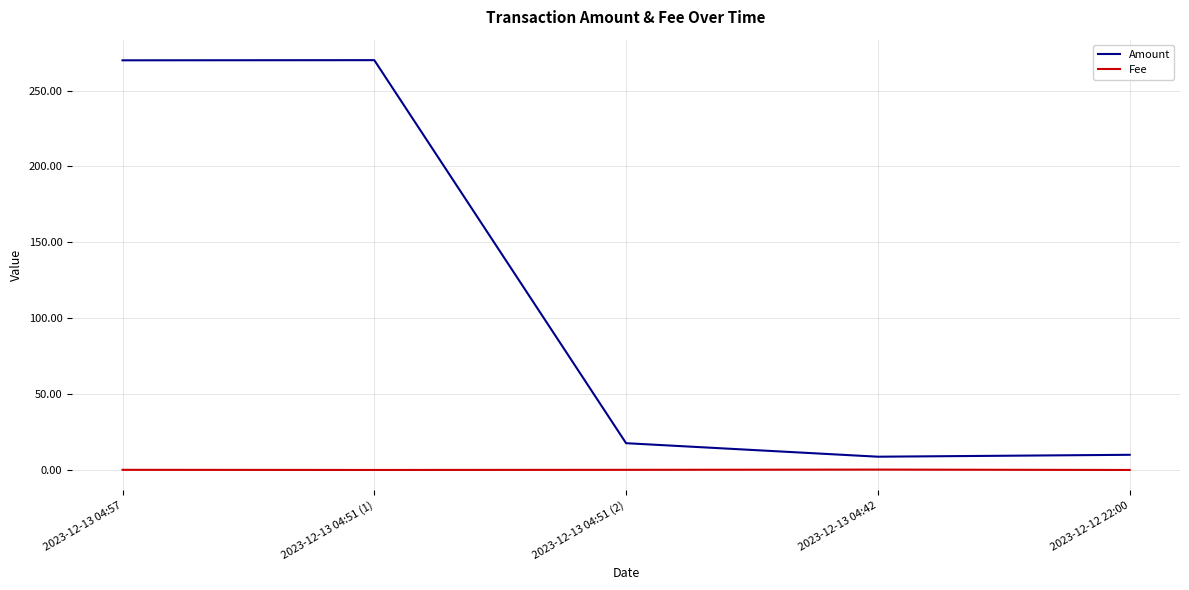

Which series changed the most between 2023-12-13 04:51 (1) and 2023-12-13 04:42?

Amount